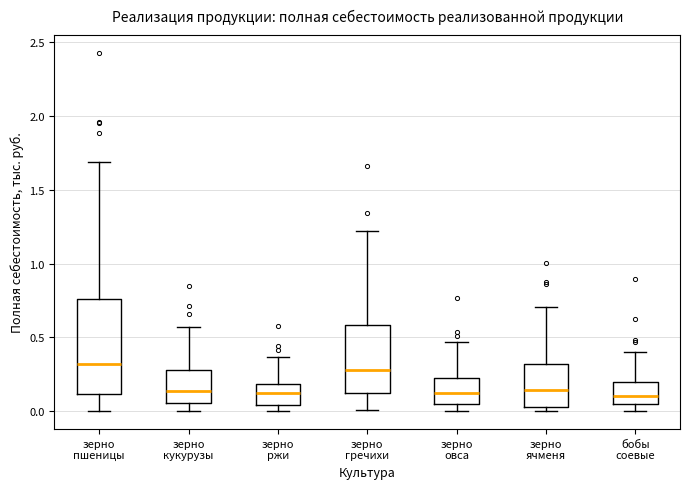

Where is the upper edge of the box for зерно гречихи on the y-axis? The values are not printed on the chart, so give them approximately, as read against the axis.

0.60